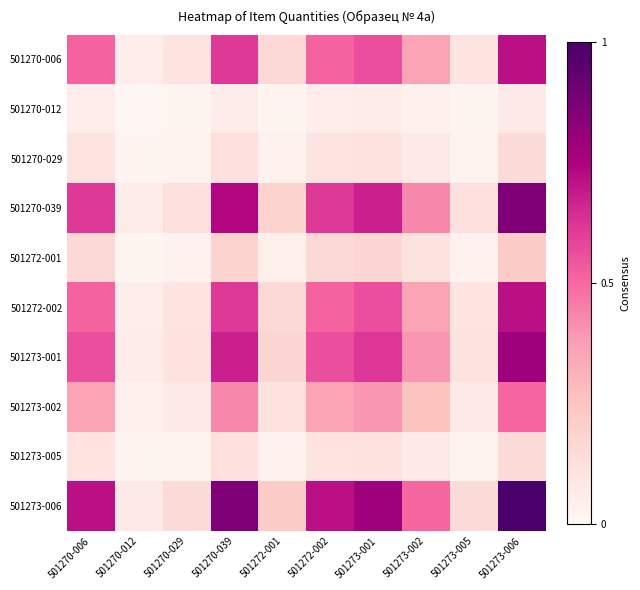

How many series are shown in this chart?

10